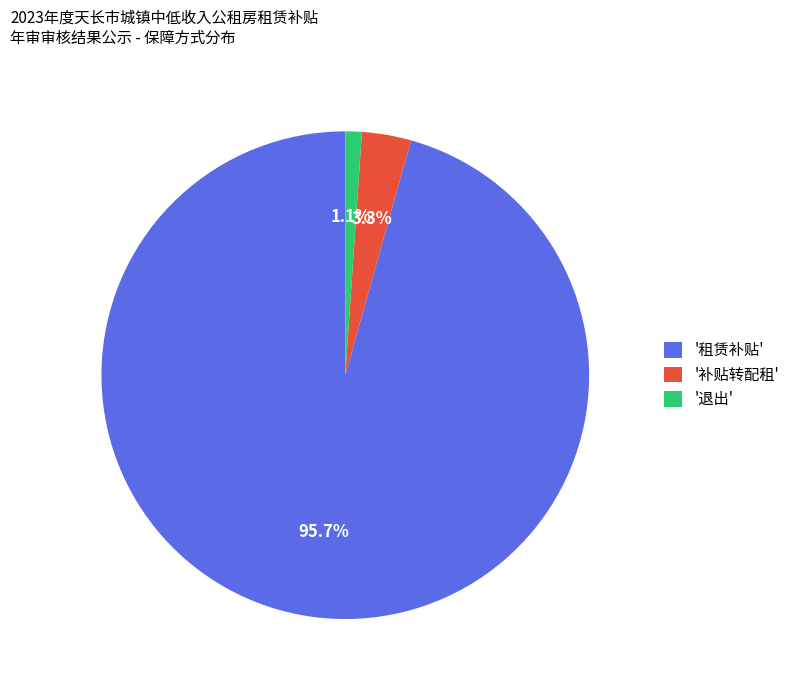

Do '补贴转配租' and '租赁补贴' together represent more than half of the pie?

Yes